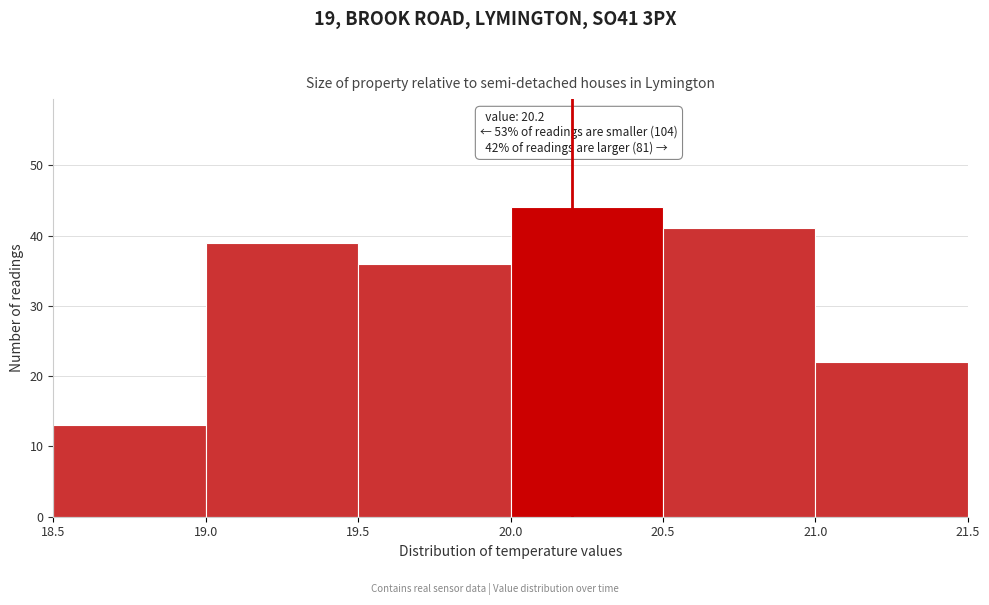

Which range on the x-axis has the tallest bar?

20.0 to 20.5